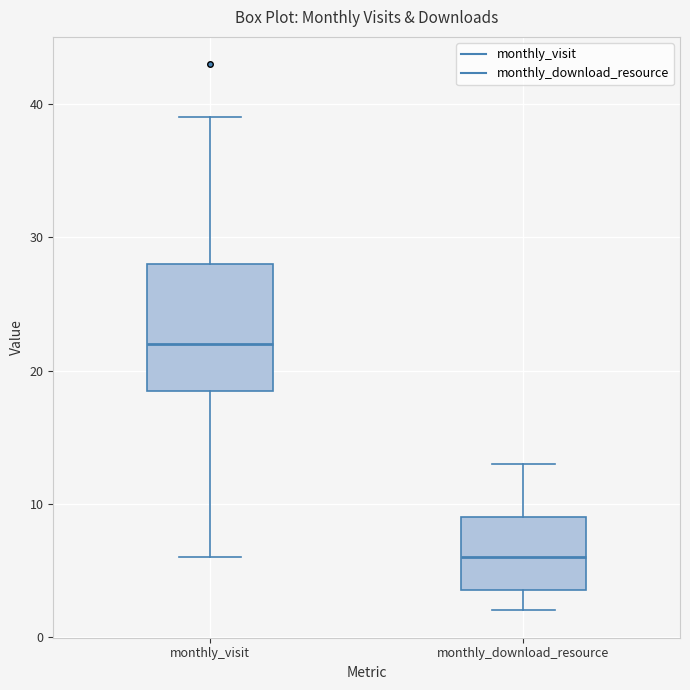

Which box's median line is the highest?

monthly_visit